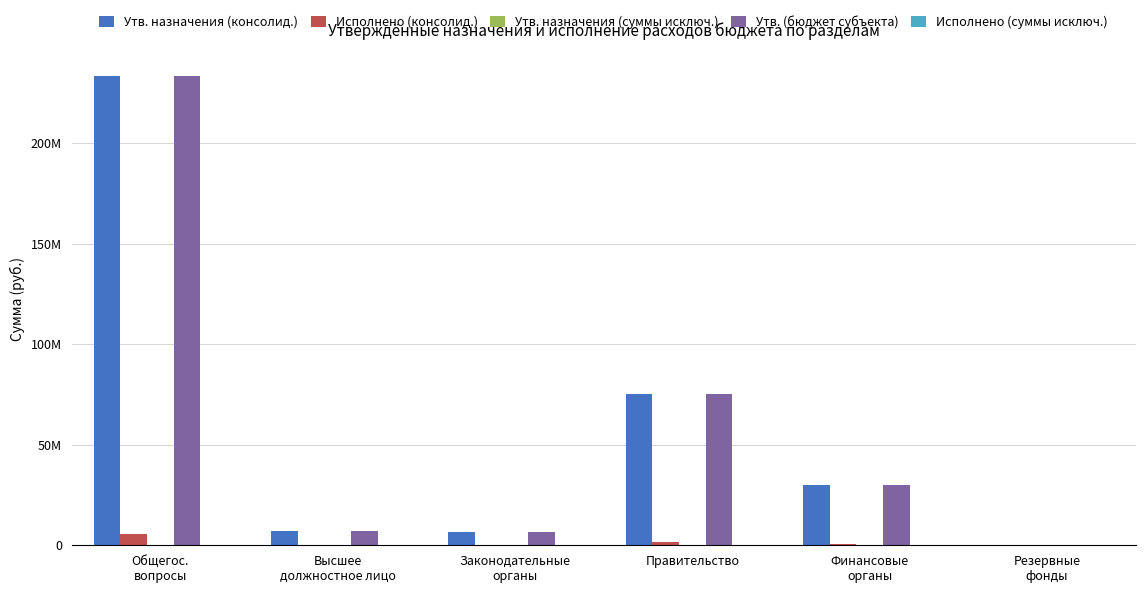

Are the bars grouped side by side (vs. stacked)?

Yes